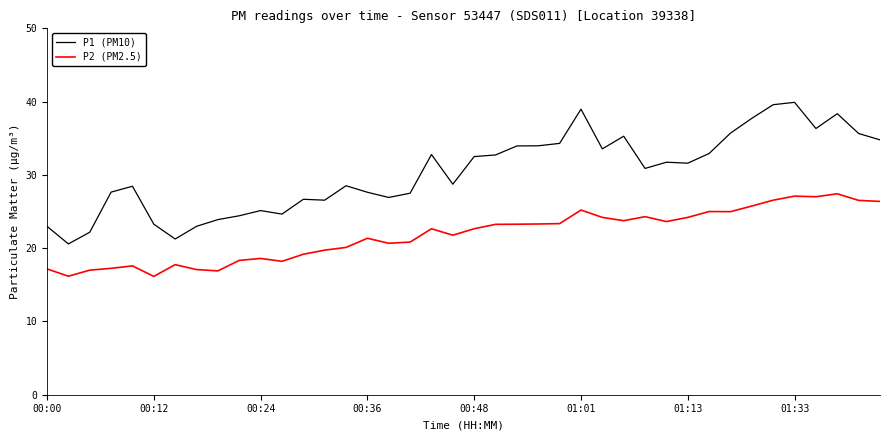

What is the difference between the maximum and minimum values in the P1 (PM10) series?

19.3